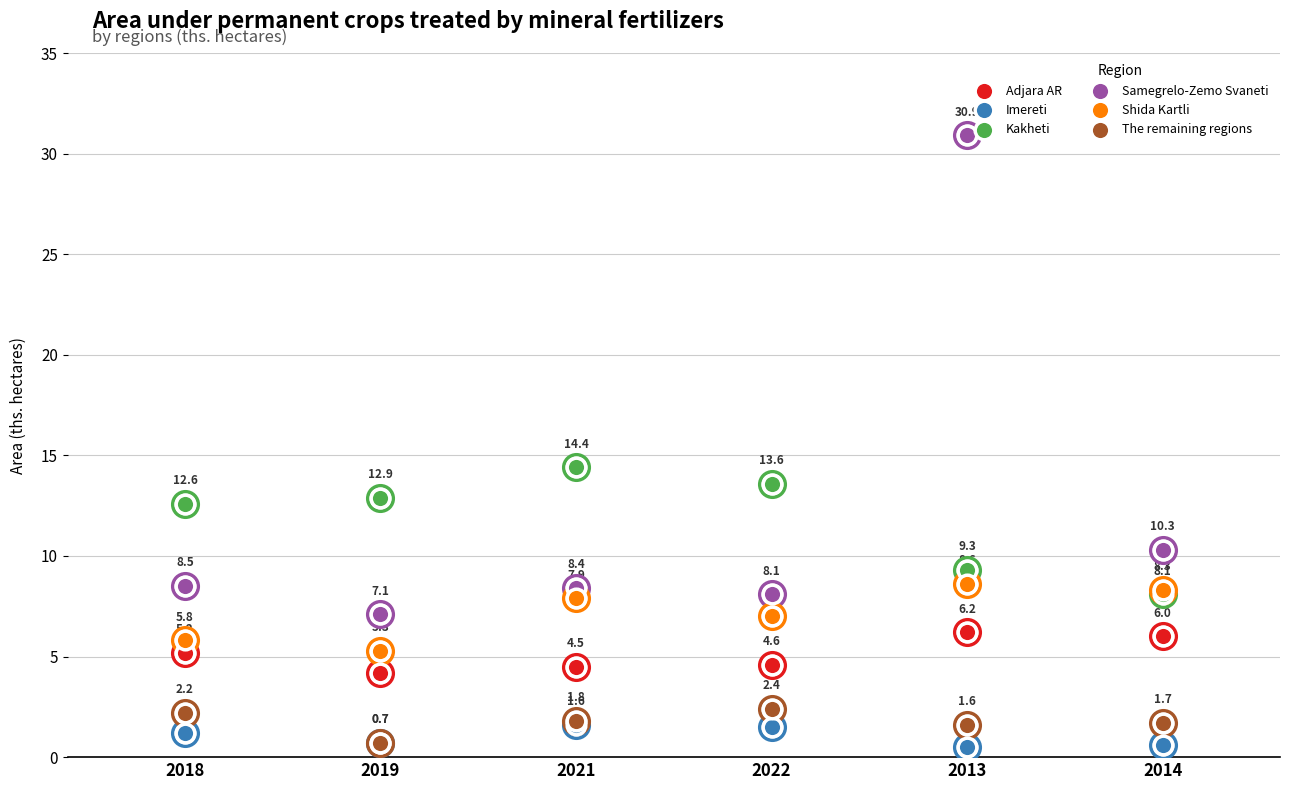

What is the total value across all series at 2018?

35.5